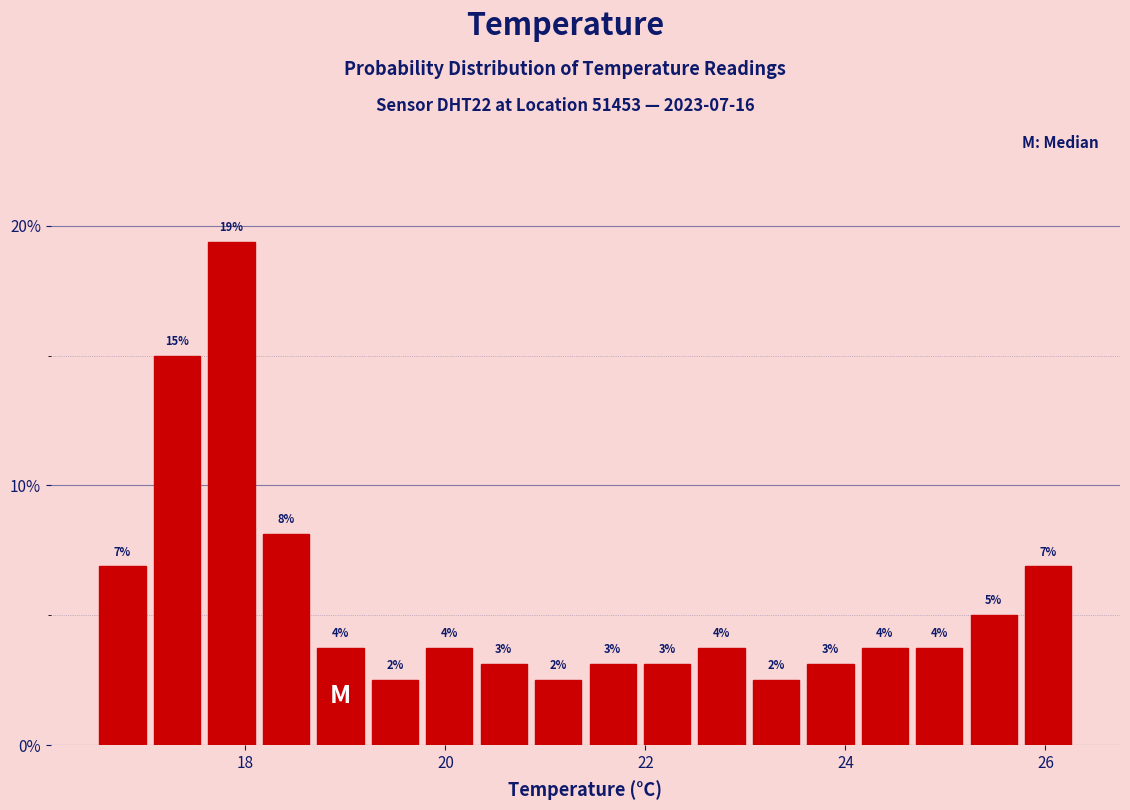

Around what value on the x-axis is the tallest bar? Give the approximate position of its centre, as read against the axis.

17.8